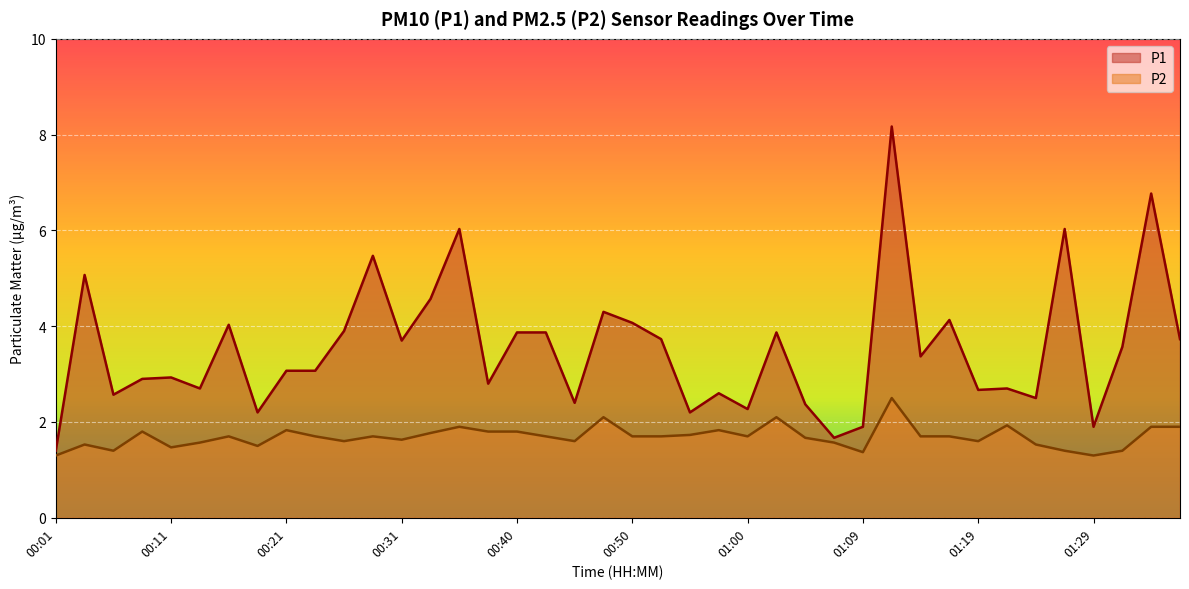

True or false: P2 and P1 intersect in this chart.

False